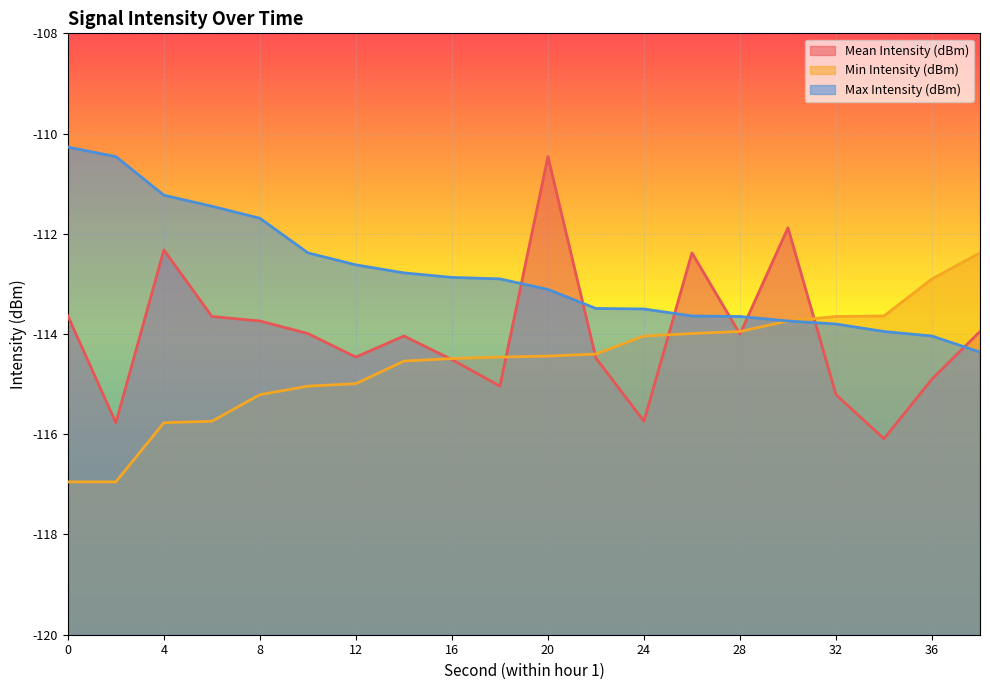

What is the maximum value for Mean Intensity (dBm)?

-110.5